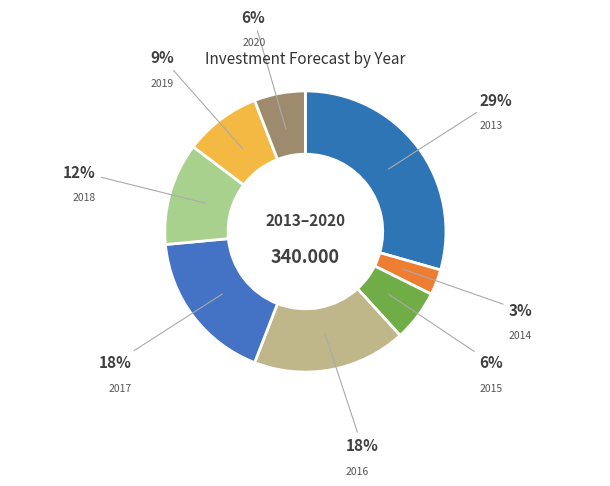

To the nearest percent, what percentage of the pie is 2015?

6%